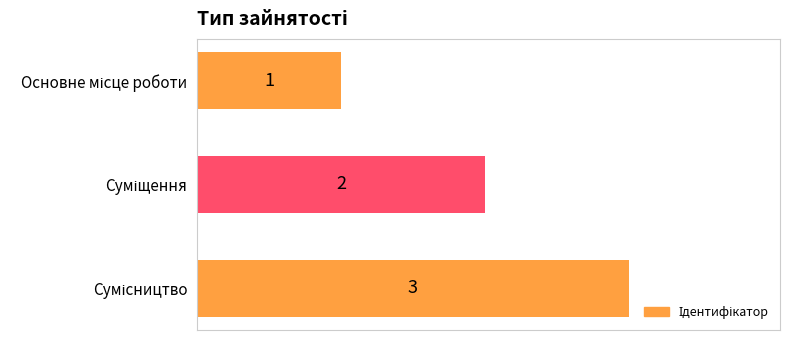

How many values are between 1 and 3?

3